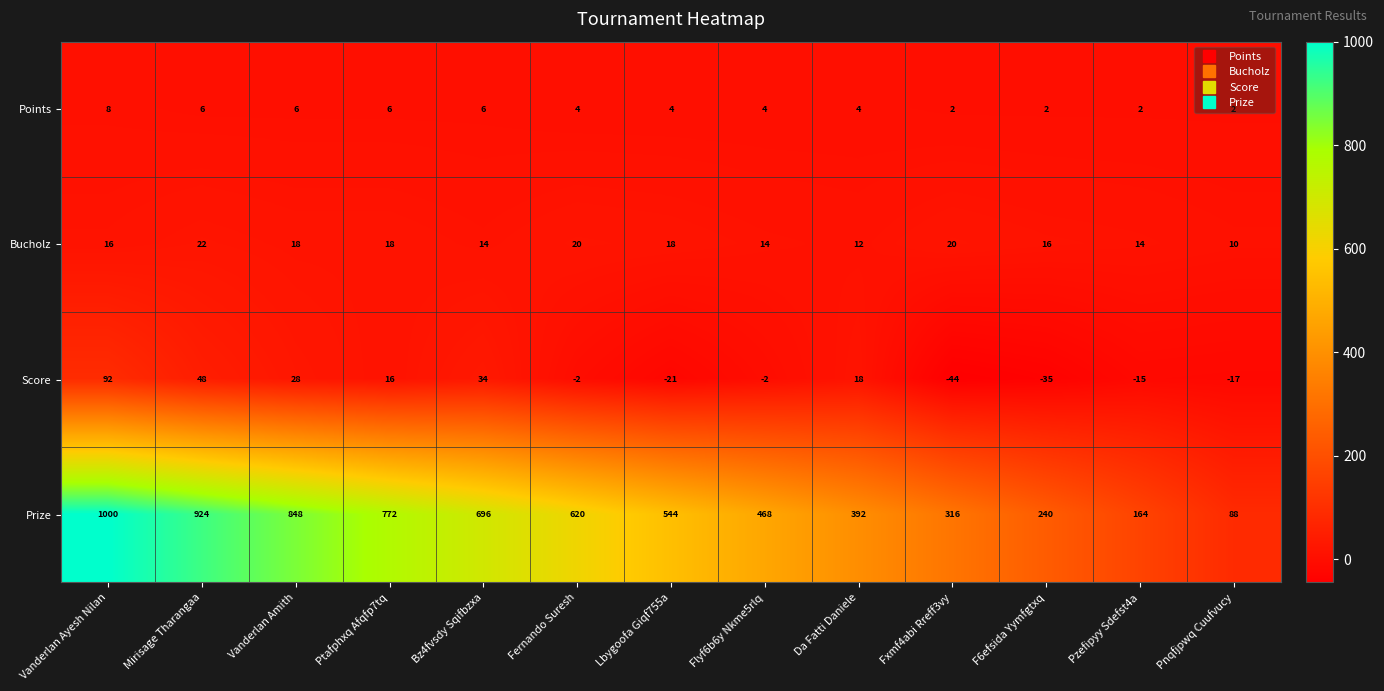

Which series has the widest spread of values?

Prize